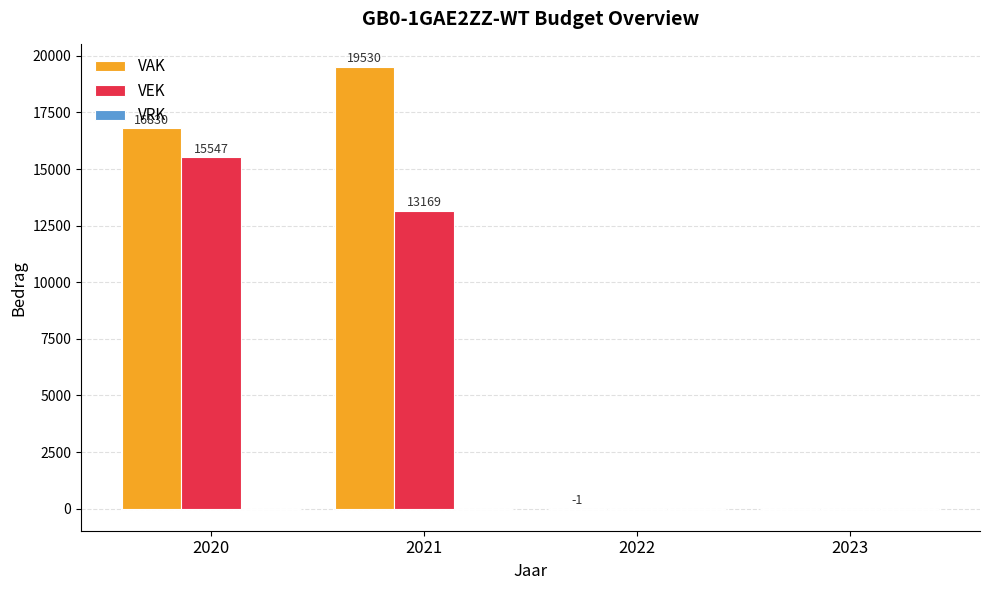

True or false: VAK has a value of 0 at 2023.

True